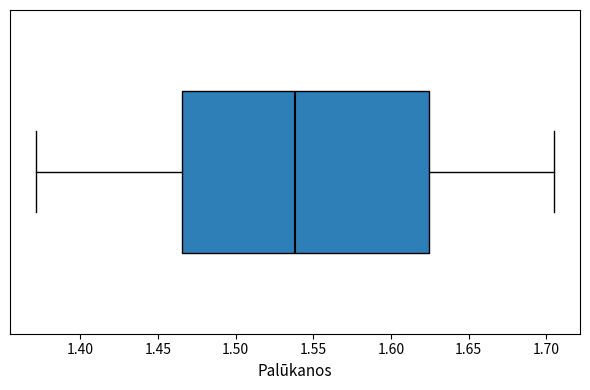

Transcribe this box plot: give where the median line is, the range the box spans, and where the two whiskers end, as read against the x-axis. The values are not printed on the chart, so give them approximately, as read against the axis.

median 1.540, box 1.465 to 1.625, whiskers 1.370 to 1.705